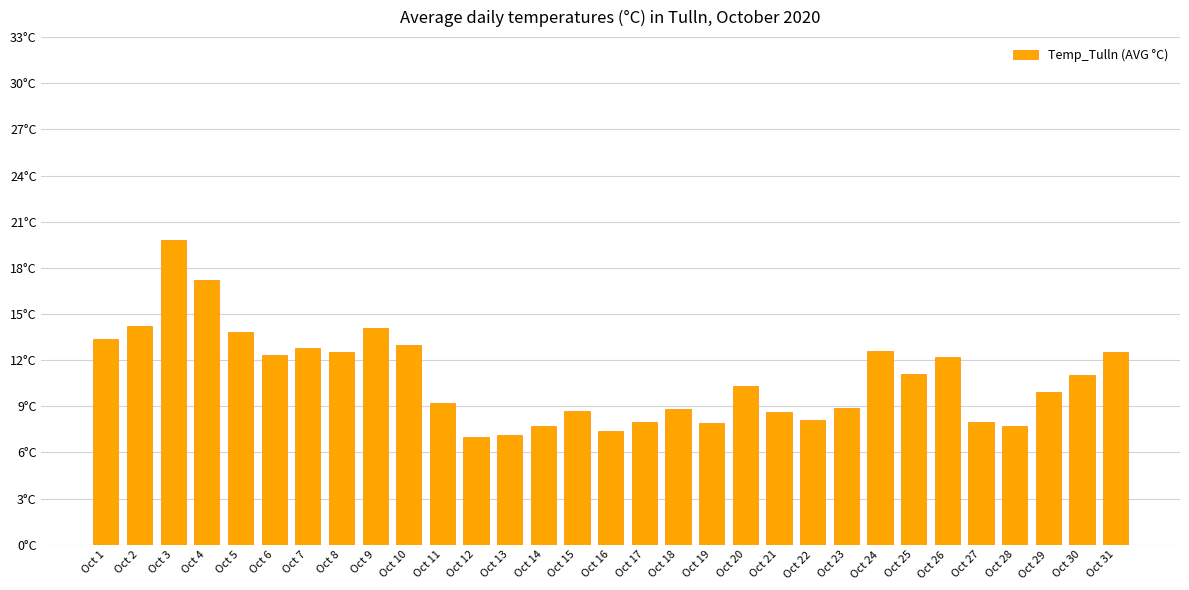

What is the maximum value shown in the chart?

19.8